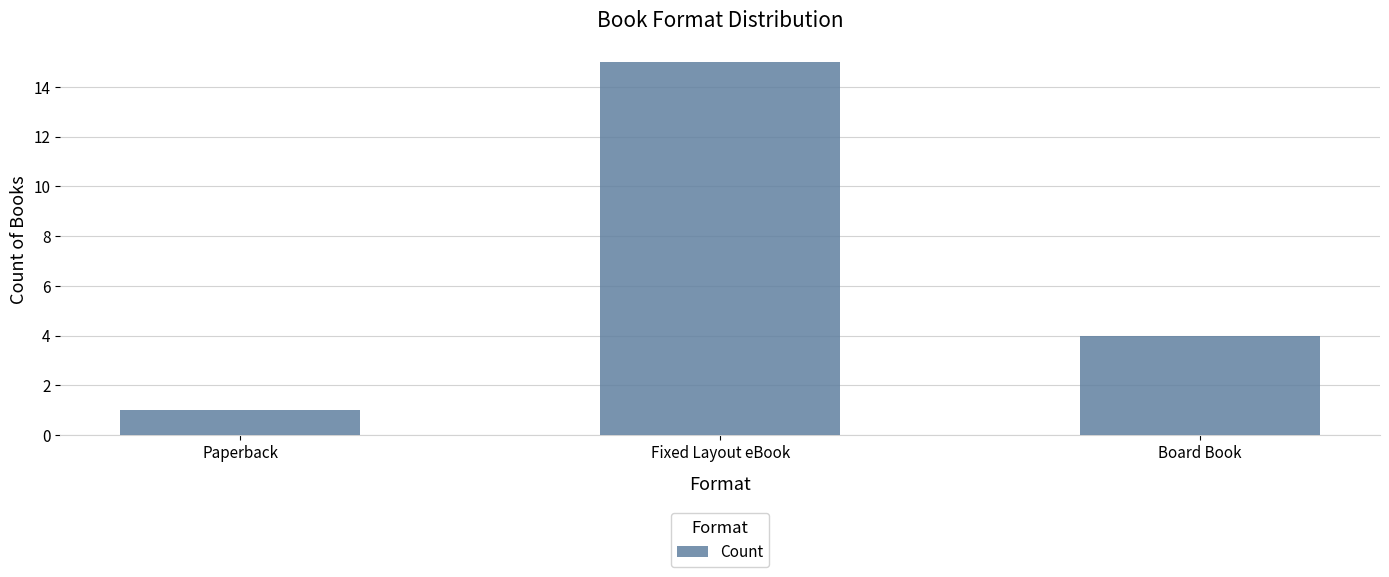

What is the approximate value at Board Book, to the nearest 5?

5